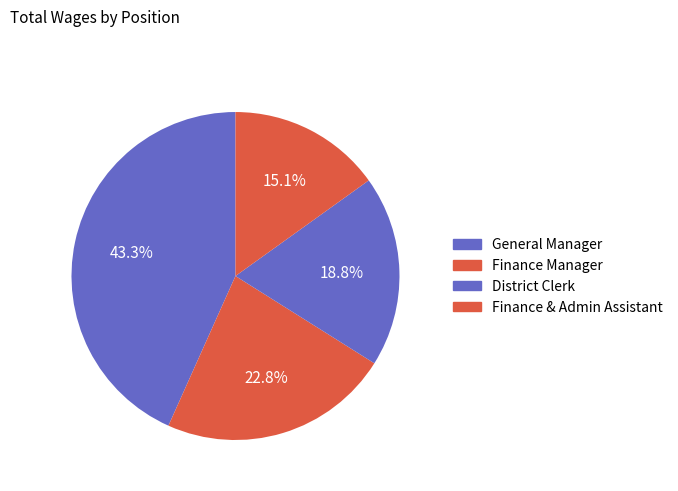

What percentage is NOT represented by Finance Manager?

77.2%